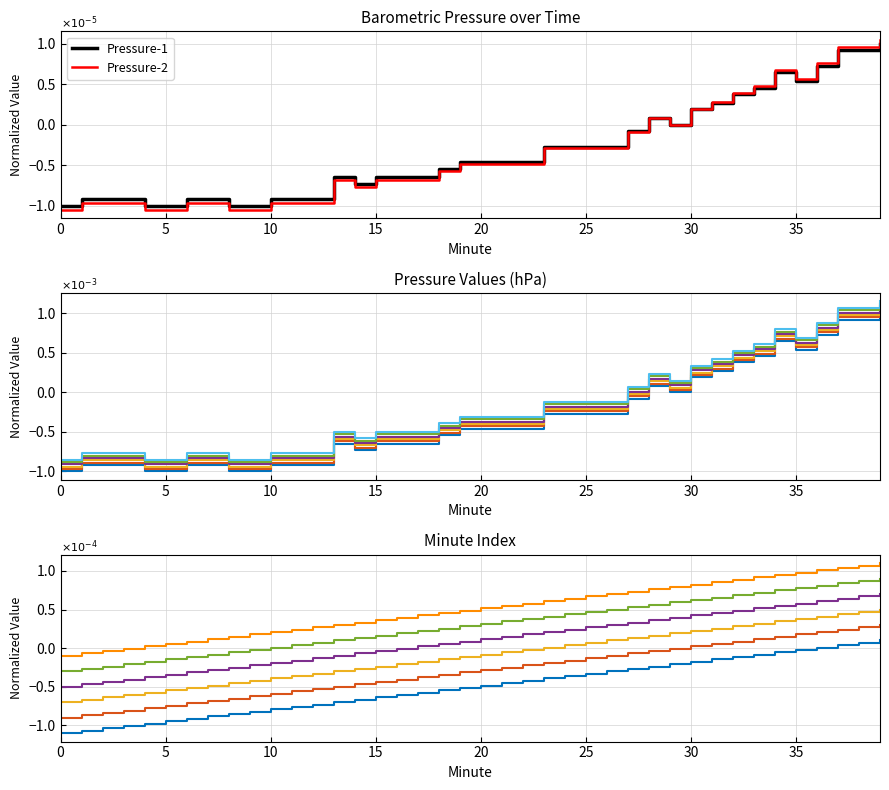

True or false: Minute has a value of -0.1 at 34.

True